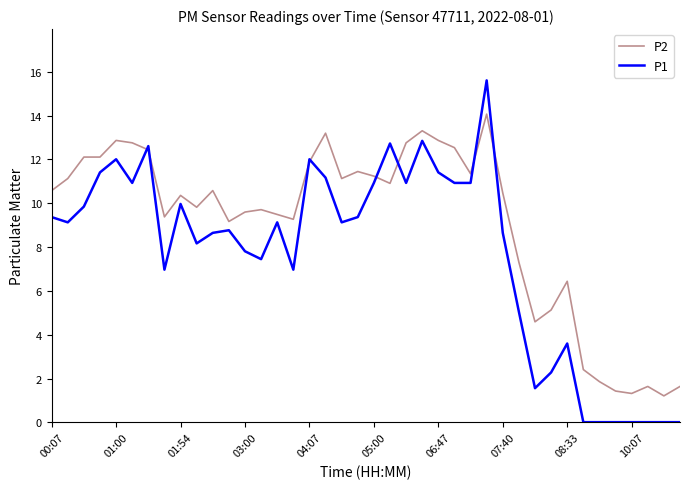

Which series has the largest range (max minus min)?

P1